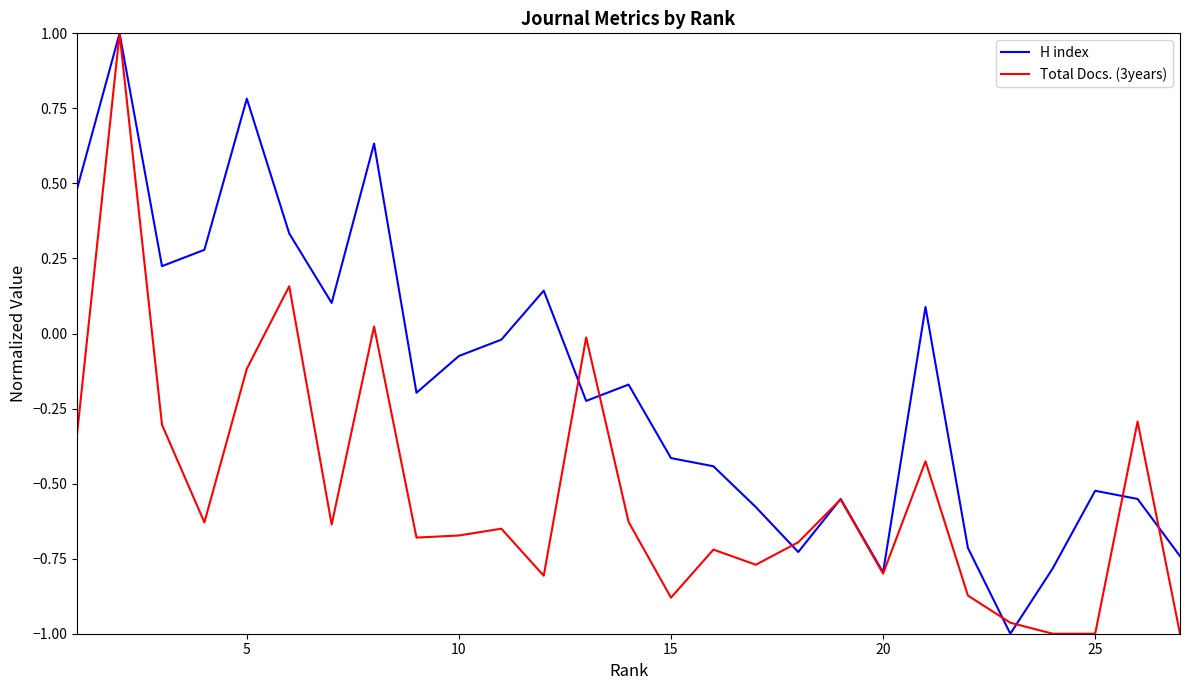

What is the maximum value for Total Docs. (3years)?

1.0